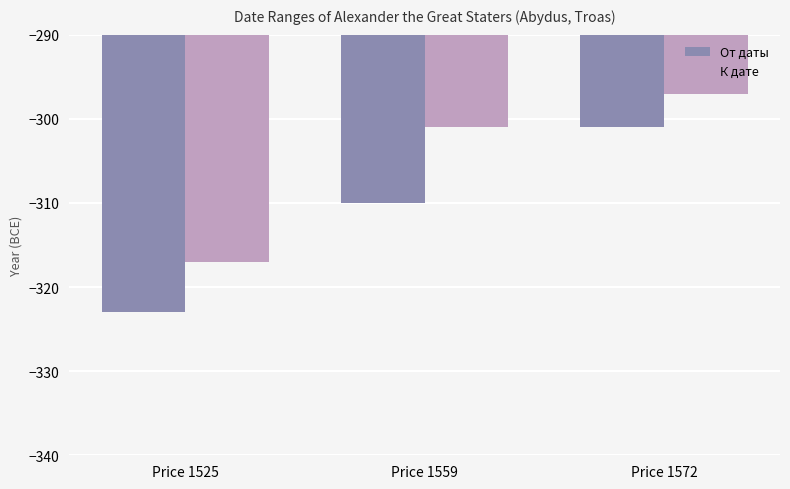

Is it true that От даты equals -323 at Price 1525?

True